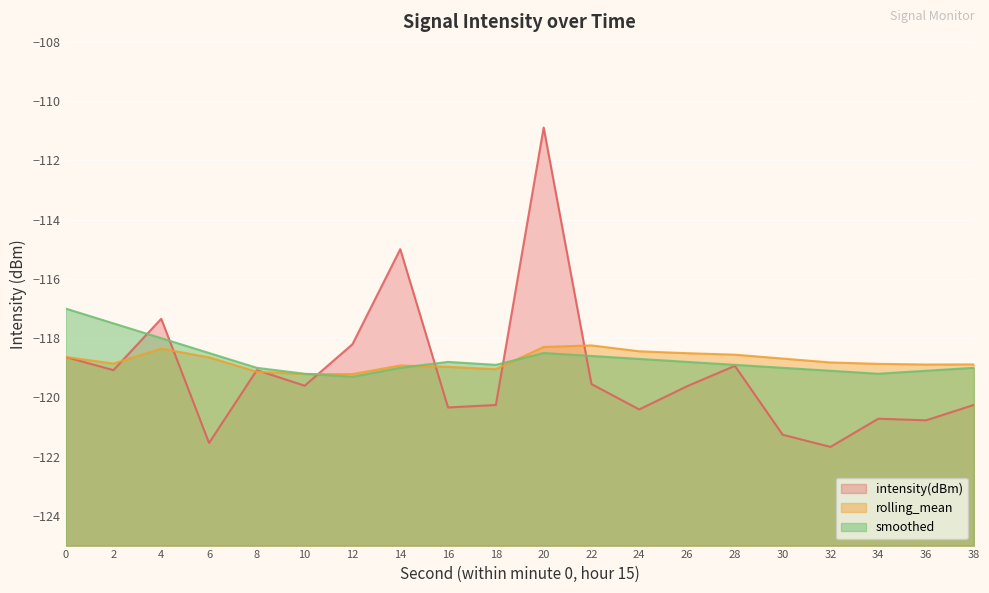

Where is the first local minimum for rolling_mean?

2